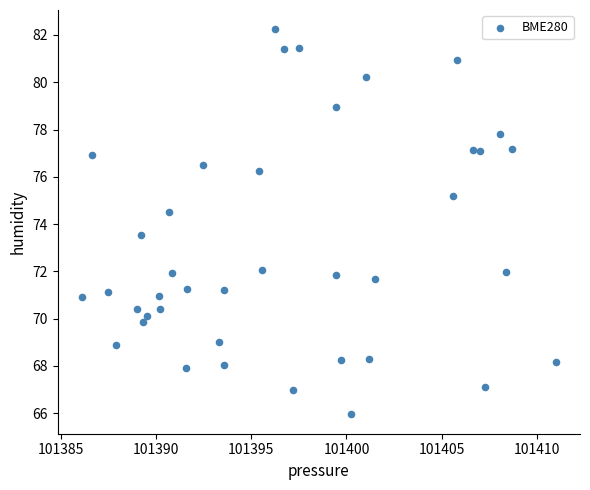

What is the range of X values (max minus min)?

24.9